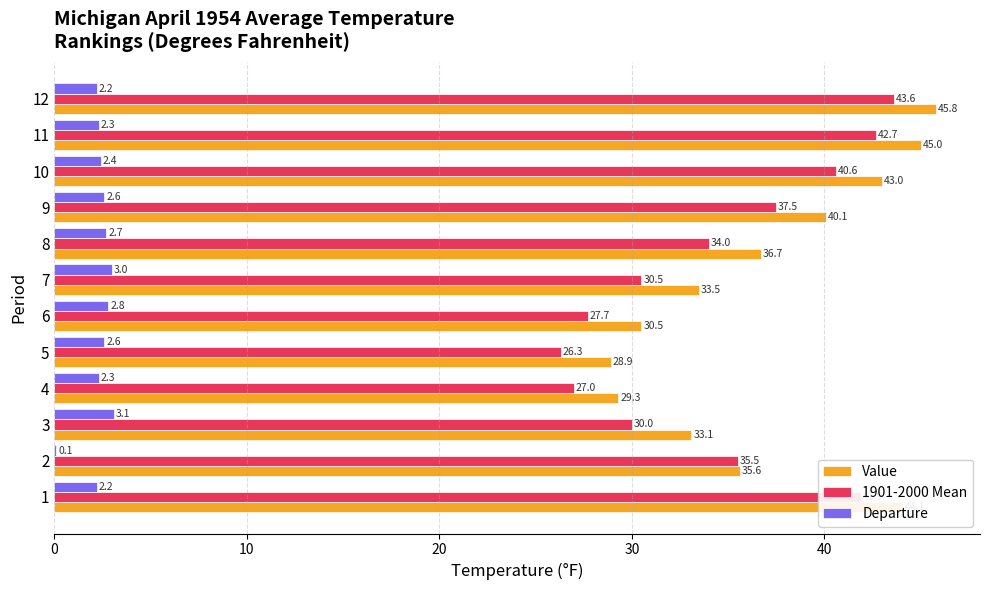

What is the greatest value displayed?

45.8